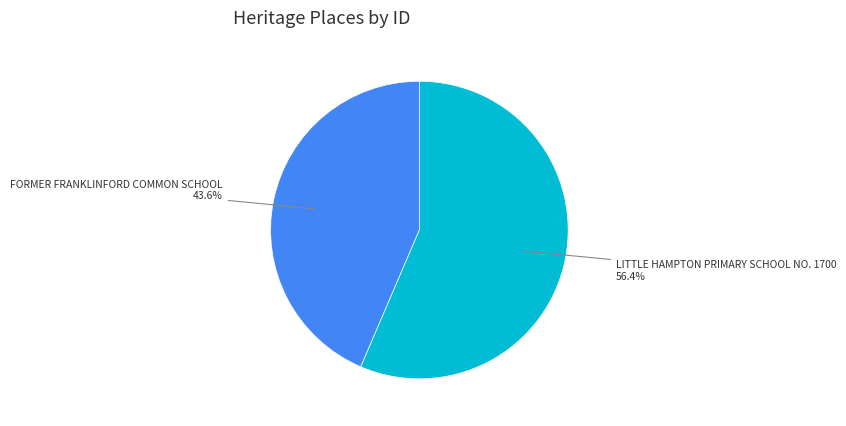

How much of the chart is everything except LITTLE HAMPTON PRIMARY SCHOOL NO. 1700?

43.6%